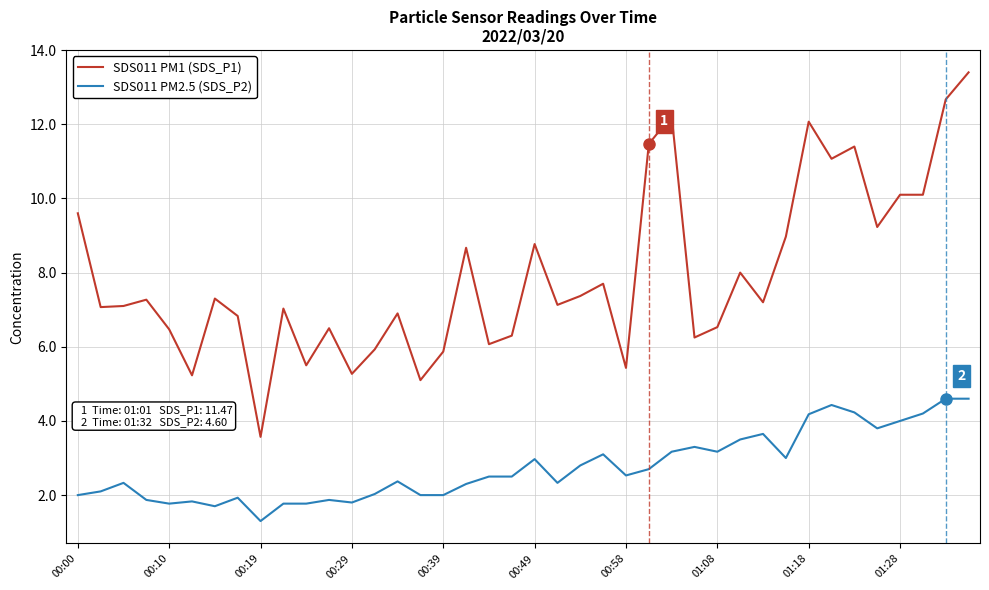

What is the difference between the maximum and minimum values in the SDS011 PM1 (SDS_P1) series?

9.8